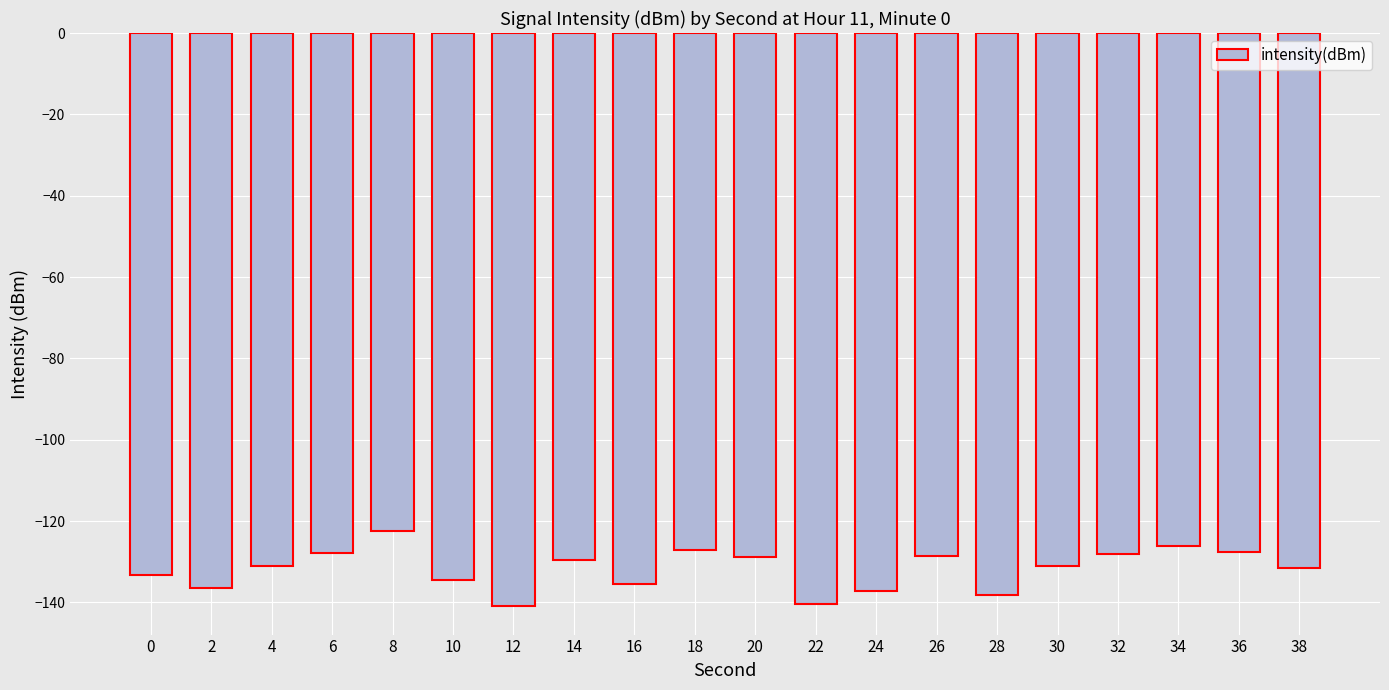

How many bars are there in total?

20